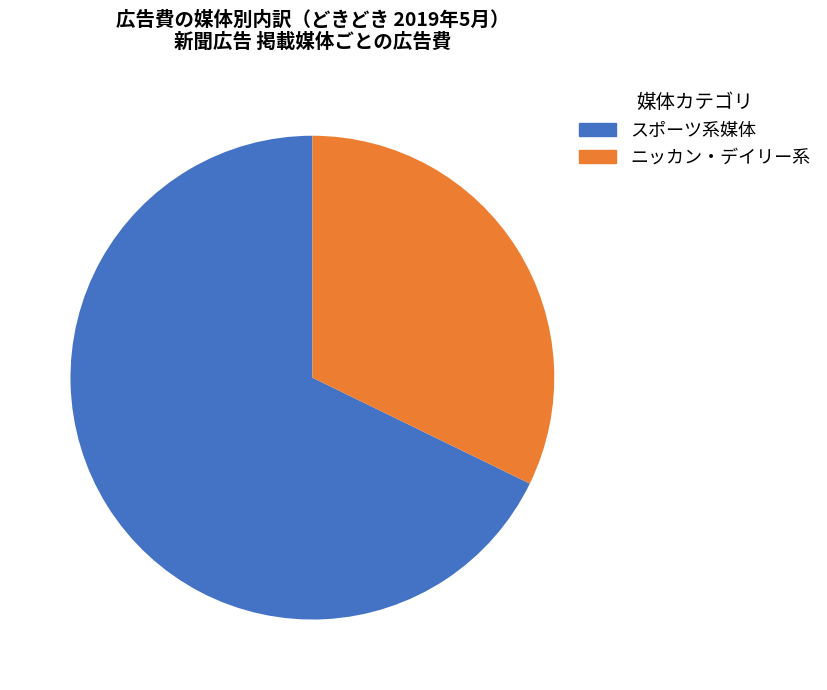

How many slices are in this pie chart?

2